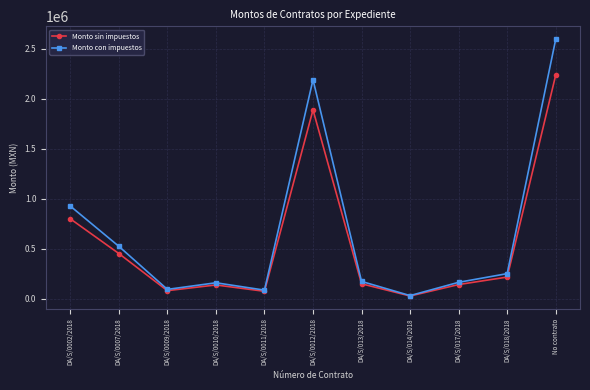

Count the number of categories in the chart.

11